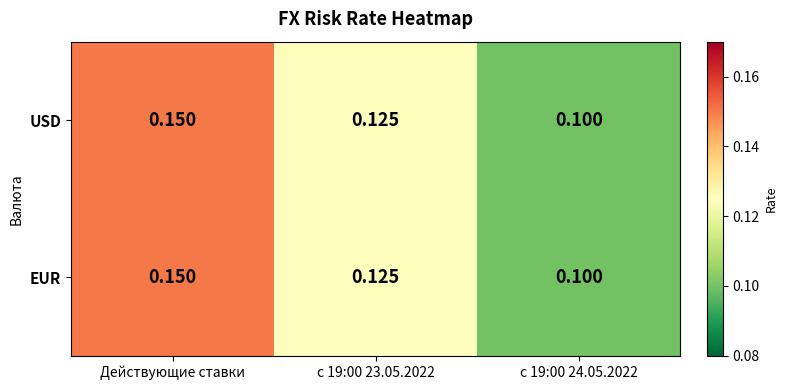

Is the value of USD at с 19:00 24.05.2022 greater than the value of EUR at с 19:00 24.05.2022?

No